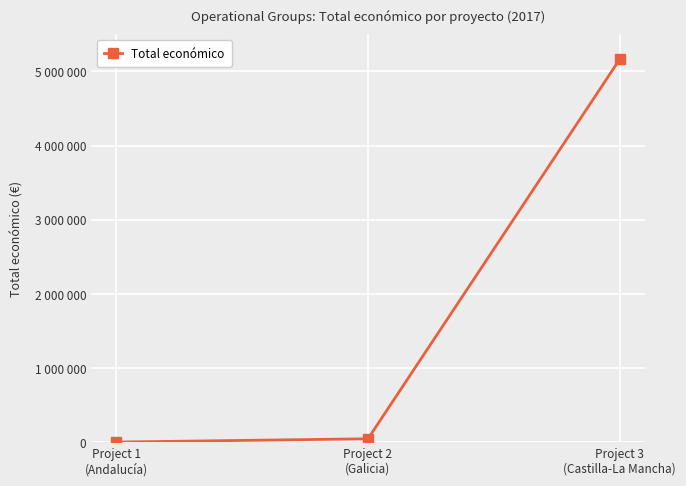

What is the label of the 3rd point from the right?

Project 1
(Andalucía)